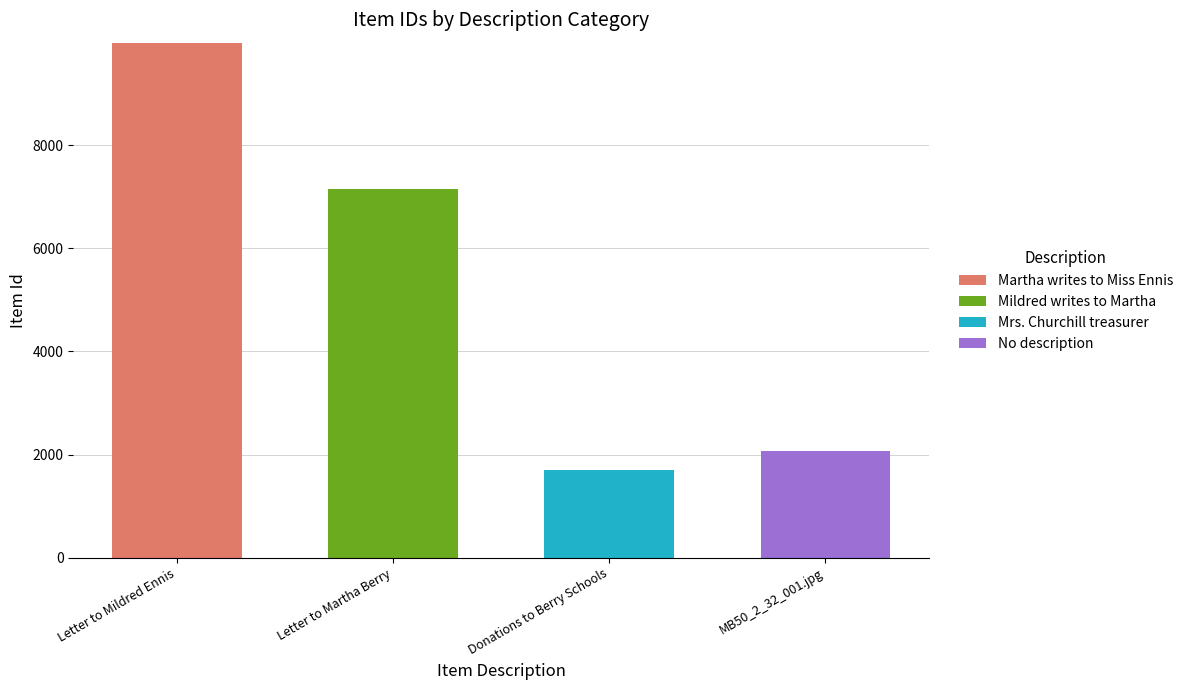

At which category is the sum across all series the highest?

Letter to Mildred Ennis